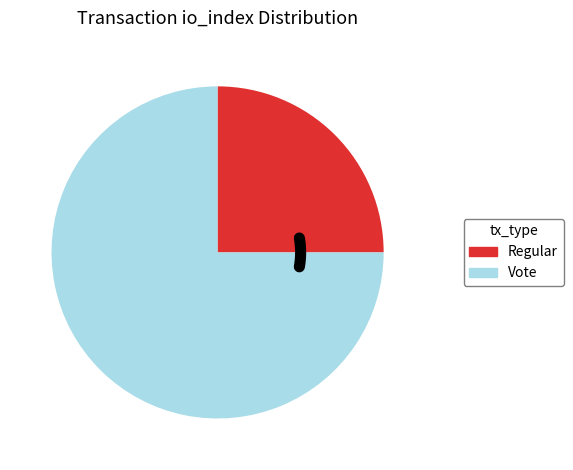

How many segments does this pie chart have?

2